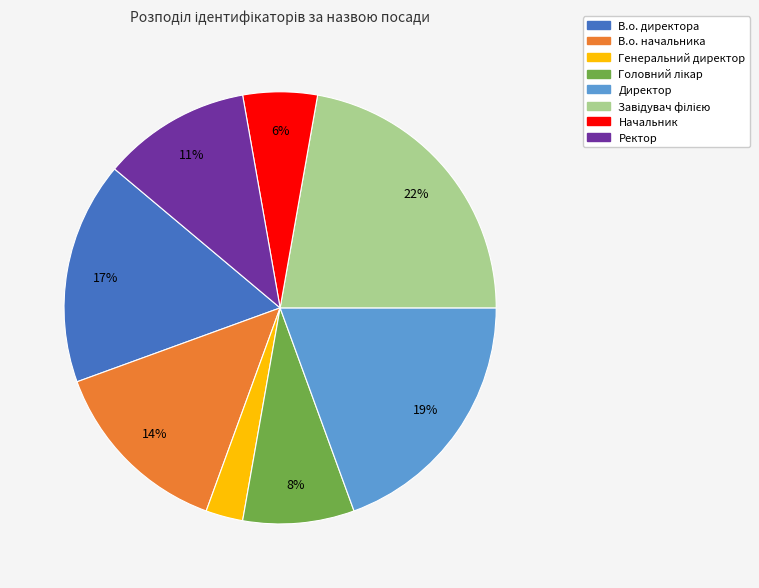

To the nearest percent, what is the difference between the largest and smallest slice percentages?

19%